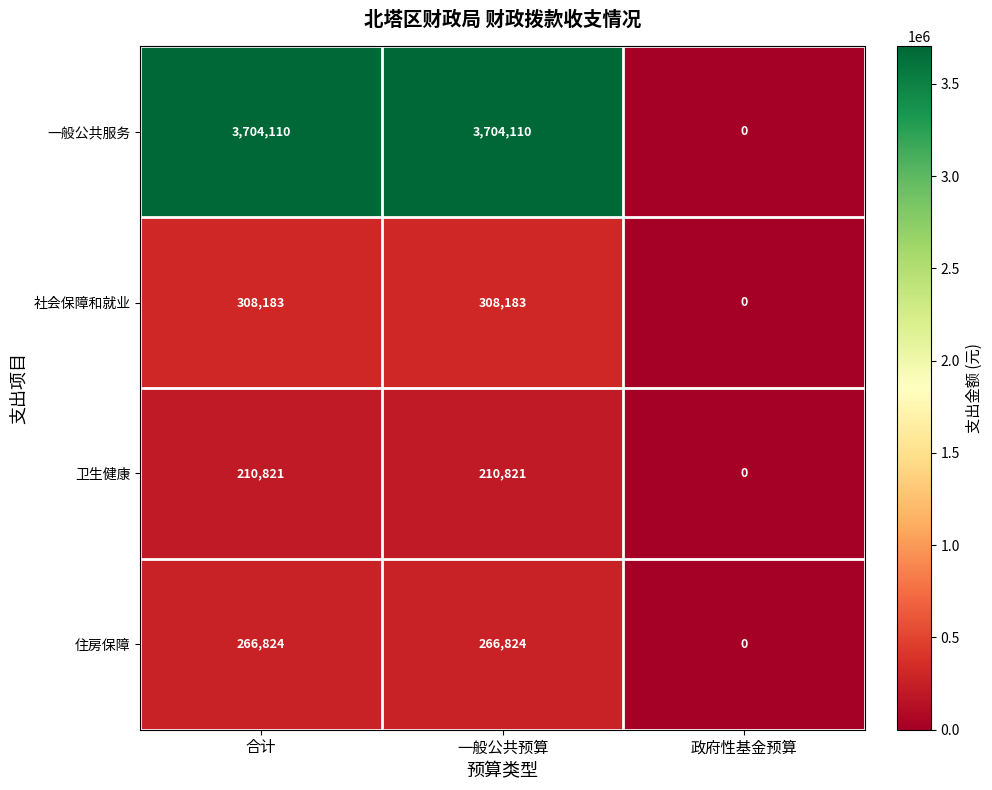

At which category does the chart reach its minimum across all series?

政府性基金预算